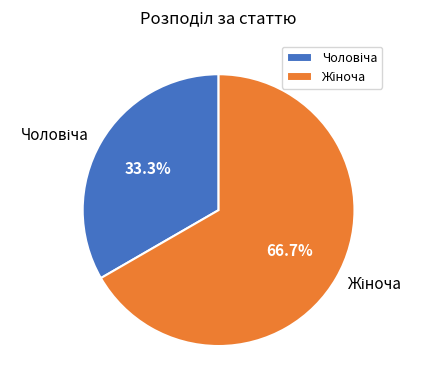

Is there any slice that represents more than half of the pie?

Yes